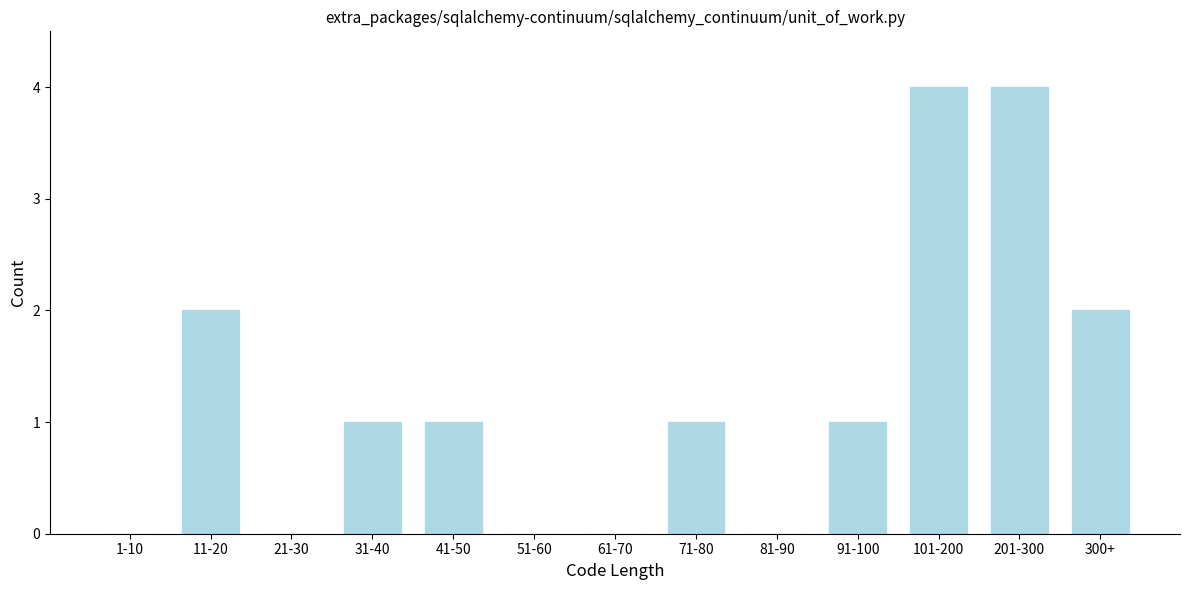

Reading left to right, transcribe all the data shown in this chart.

1-10=0	11-20=2	21-30=0	31-40=1	41-50=1	51-60=0	61-70=0	71-80=1	81-90=0	91-100=1	101-200=4	201-300=4	300+=2